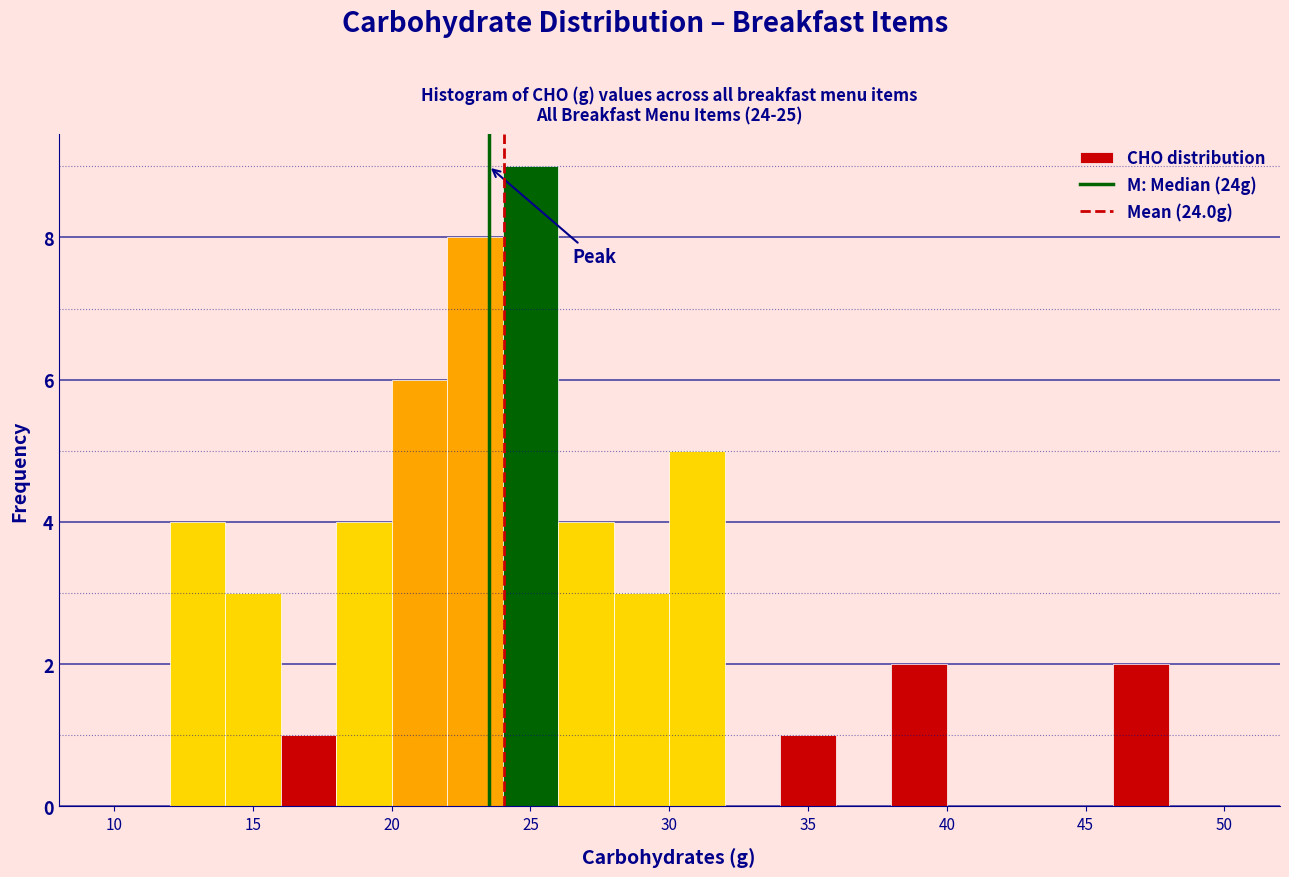

Reading left to right, transcribe this chart: for each bar, give the range it covers on the x-axis and its height. The values are not printed on the chart, so give them approximately, as read against the axis.

10 to 12: 0
12 to 14: 4
14 to 16: 3
16 to 18: 1
18 to 20: 4
20 to 22: 6
22 to 24: 8
24 to 26: 9
26 to 28: 4
28 to 30: 3
30 to 32: 5
32 to 34: 0
34 to 36: 1
36 to 38: 0
38 to 40: 2
40 to 42: 0
42 to 44: 0
44 to 46: 0
46 to 48: 2
48 to 50: 0